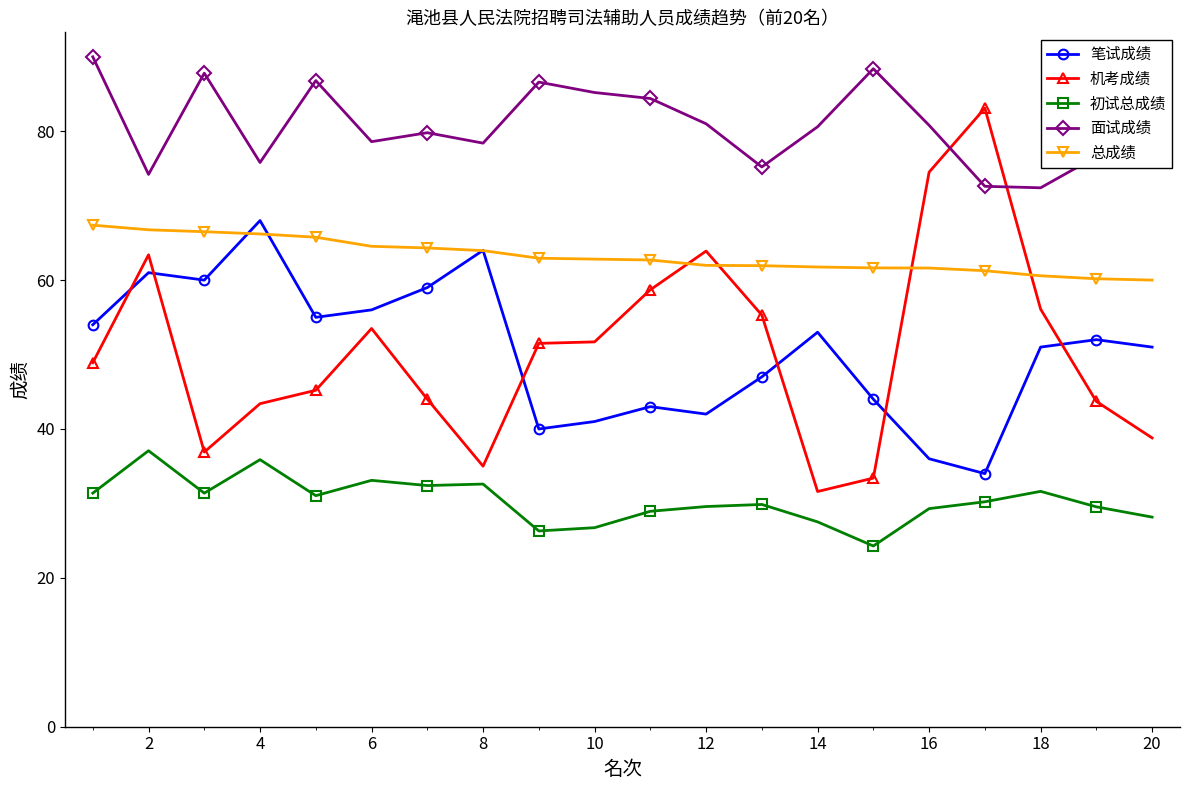

True or false: 机考成绩 has more than 2 interior local peaks.

True